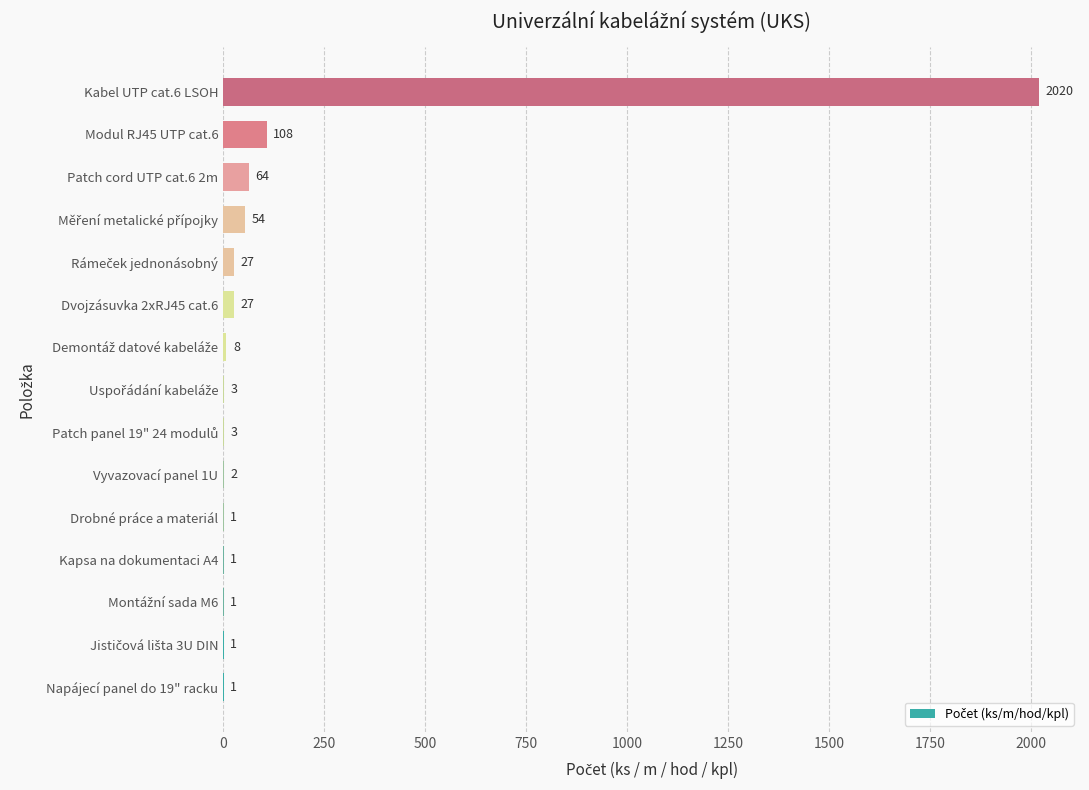

Where is the data nearest to the value 1010?

Modul RJ45 UTP cat.6